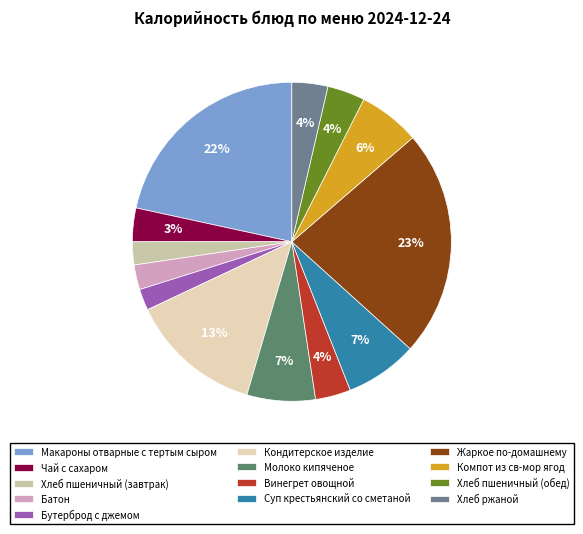

The Хлеб пшеничный (обед) slice represents 15% of the pie. True or false?

False